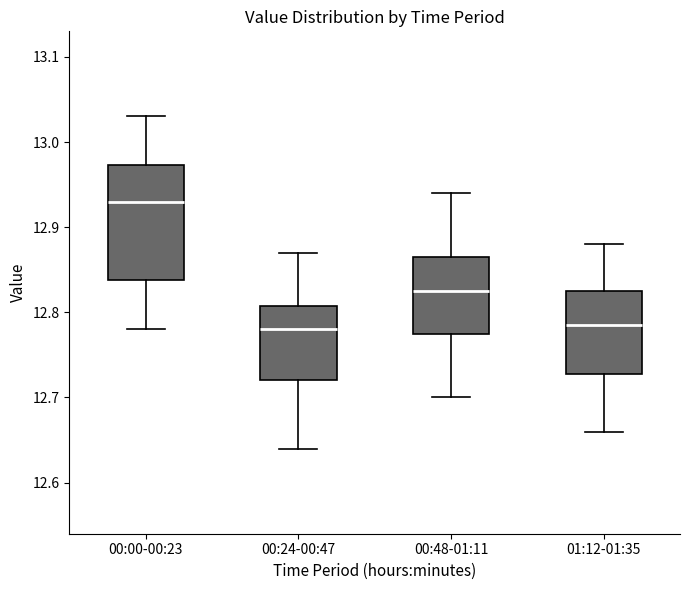

Reading left to right, read every box against the y-axis: the position of its median line, the range the box covers, and the ends of its whiskers. The values are not printed on the chart, so give them approximately, as read against the axis.

00:00-00:23: median 12.93, box 12.84 to 12.97, whiskers 12.78 to 13.03
00:24-00:47: median 12.78, box 12.72 to 12.81, whiskers 12.64 to 12.87
00:48-01:11: median 12.83, box 12.78 to 12.87, whiskers 12.70 to 12.94
01:12-01:35: median 12.79, box 12.73 to 12.83, whiskers 12.66 to 12.88